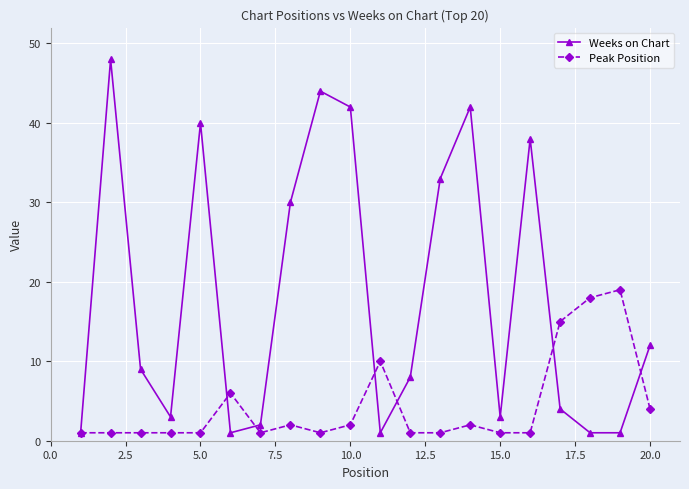

How many series are shown in this chart?

2